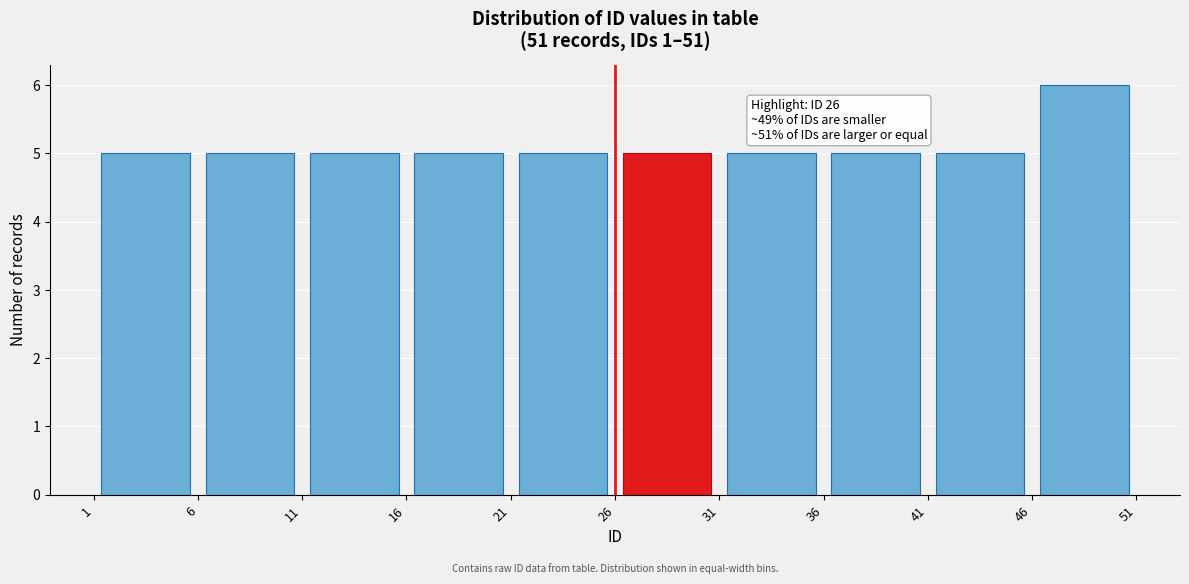

Over which range of the x-axis is the bar tallest?

46 to 51